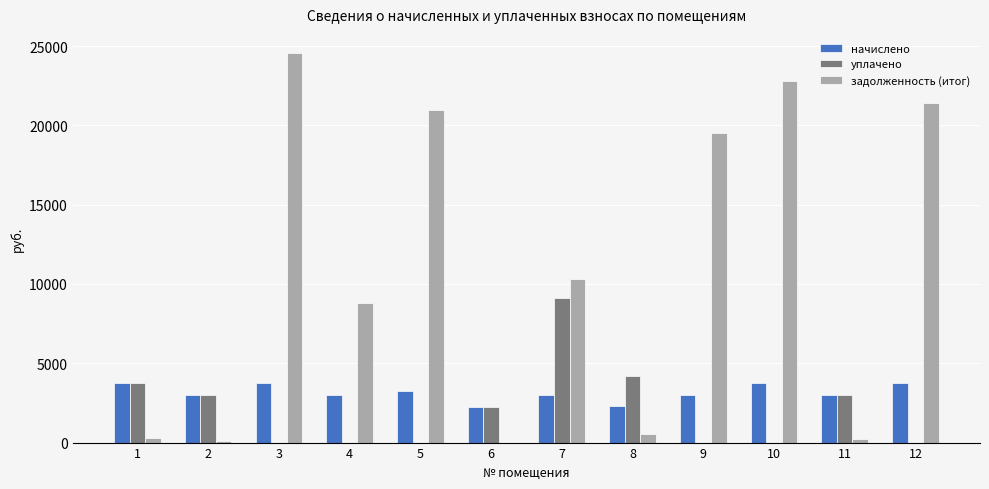

What value does the задолженность (итог) series have at 9?

19516.3